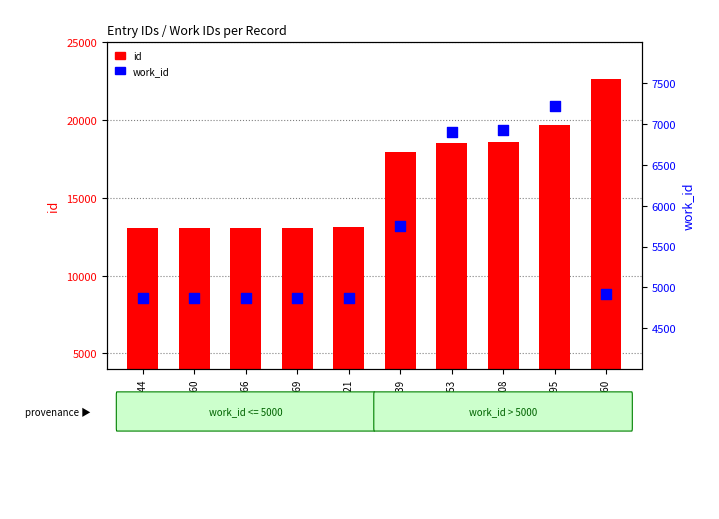

What are all the series names shown in the legend?

id, work_id